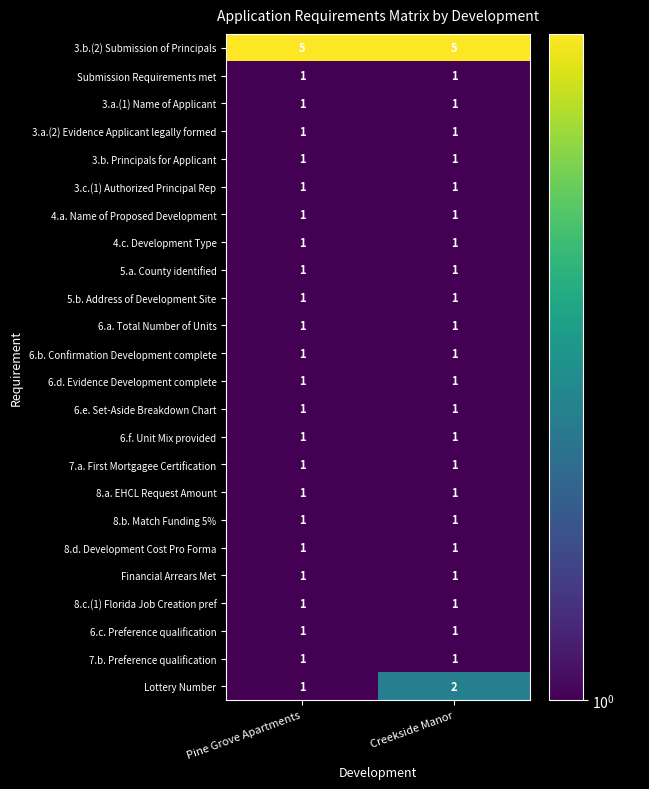

What is the difference between the highest and lowest values at Pine Grove Apartments?

4